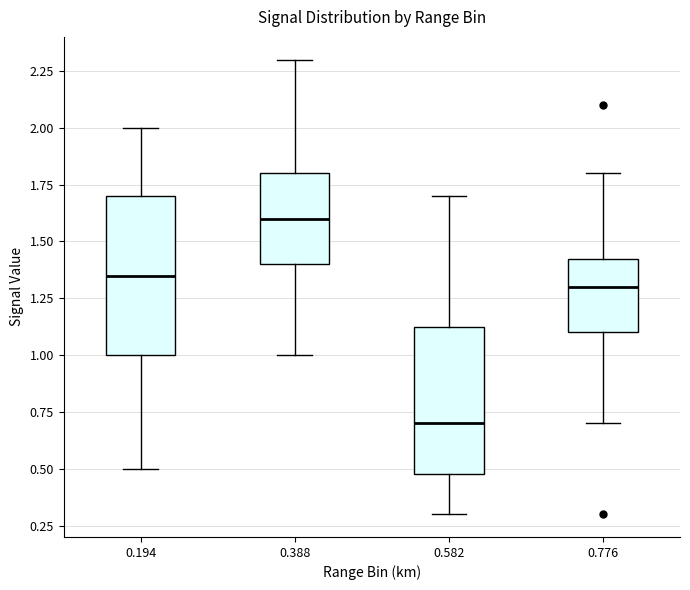

Reading left to right, transcribe this box plot: for each box, give where its median line is, the range the box spans, and where its two whiskers end, as read against the y-axis. The values are not printed on the chart, so give them approximately, as read against the axis.

0.194: median 1.35, box 1.00 to 1.70, whiskers 0.50 to 2.00
0.388: median 1.60, box 1.40 to 1.80, whiskers 1.00 to 2.30
0.582: median 0.70, box 0.50 to 1.15, whiskers 0.30 to 1.70
0.776: median 1.30, box 1.10 to 1.45, whiskers 0.70 to 1.80